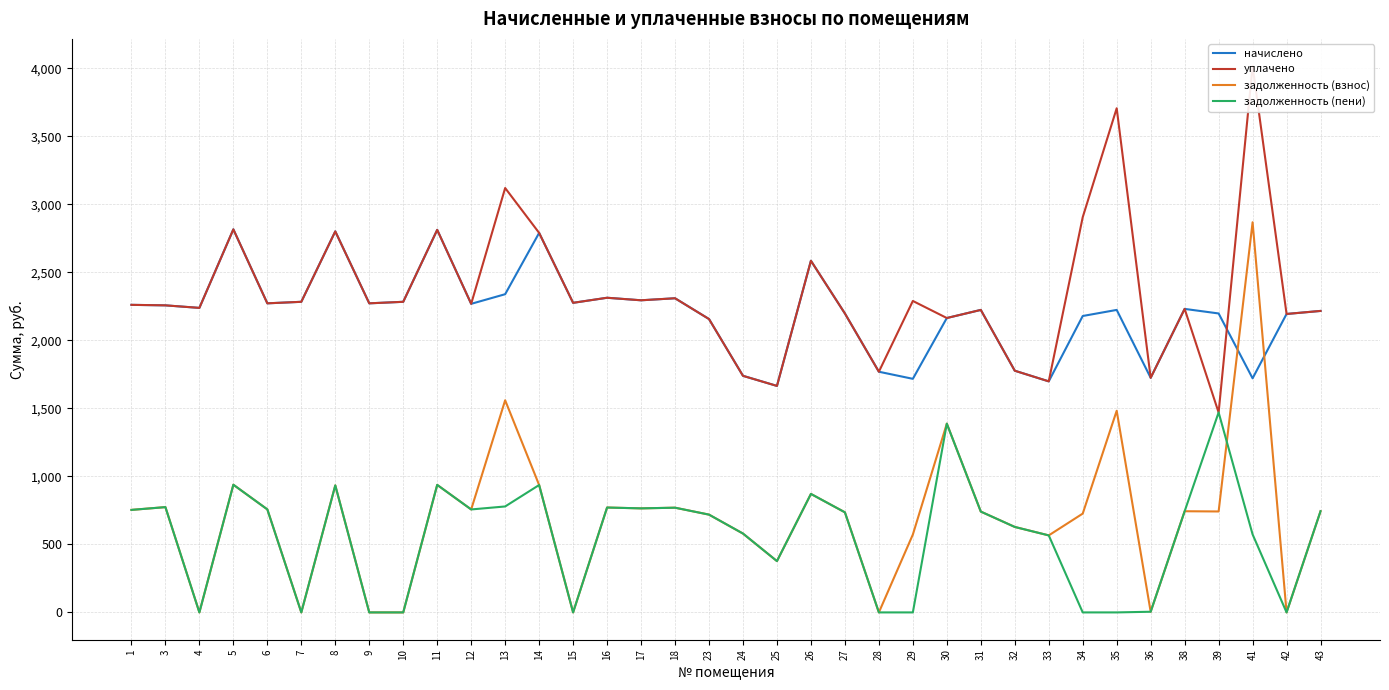

True or false: задолженность (пени) and задолженность (взнос) intersect in this chart.

True